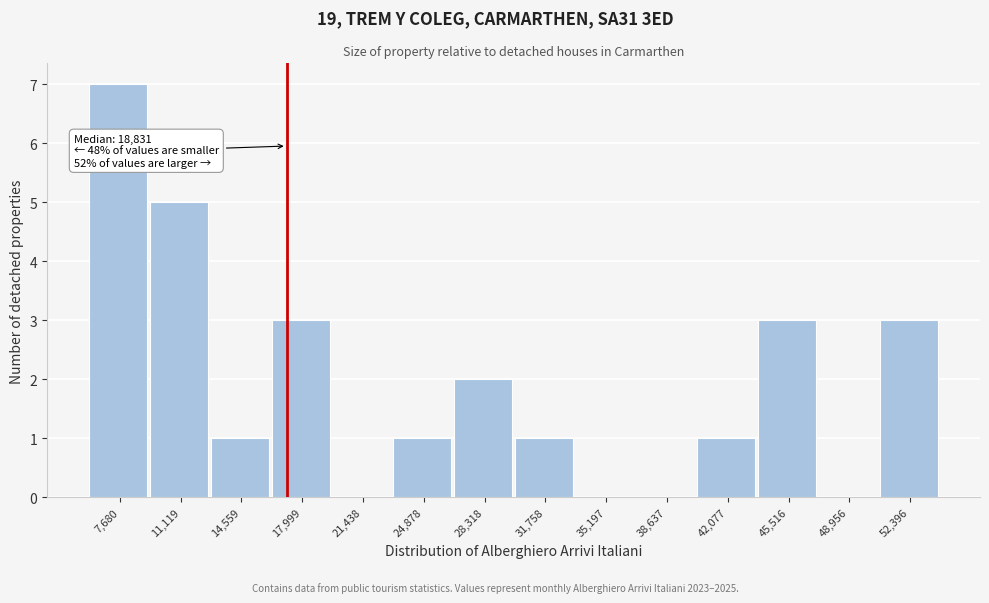

Reading right to left, what are all the values shown in this chart?

52,396=3	48,956=0	45,516=3	42,077=1	38,637=0	35,197=0	31,758=1	28,318=2	24,878=1	21,438=0	17,999=3	14,559=1	11,119=5	7,680=7